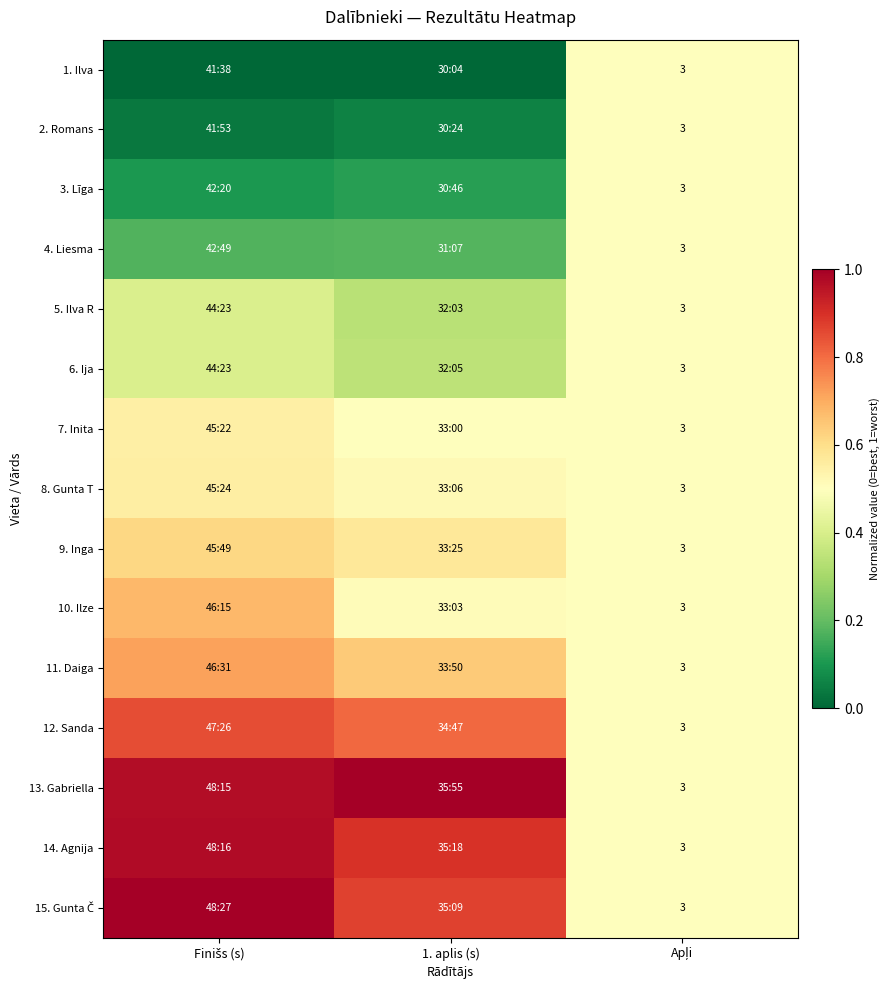

The 6. Ija series shows 0.8 at Apļi. True or false?

False